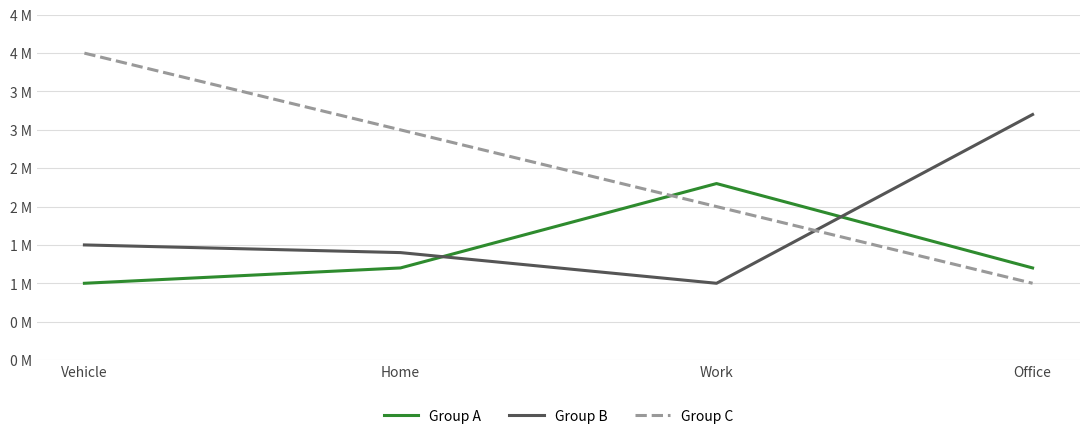

What is the sum of the Group B values at Home and Office?

4600000